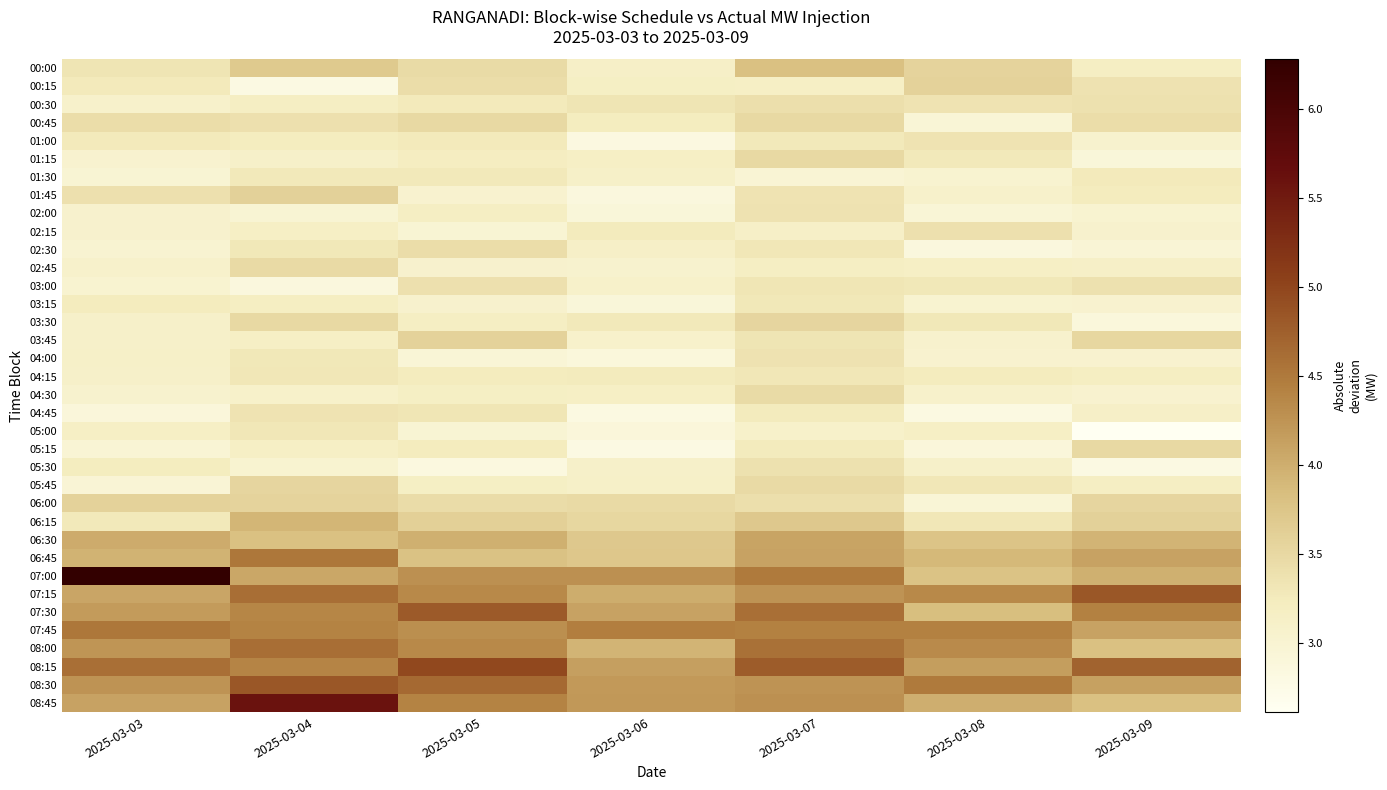

At how many categories does at least one series exceed 3?

7